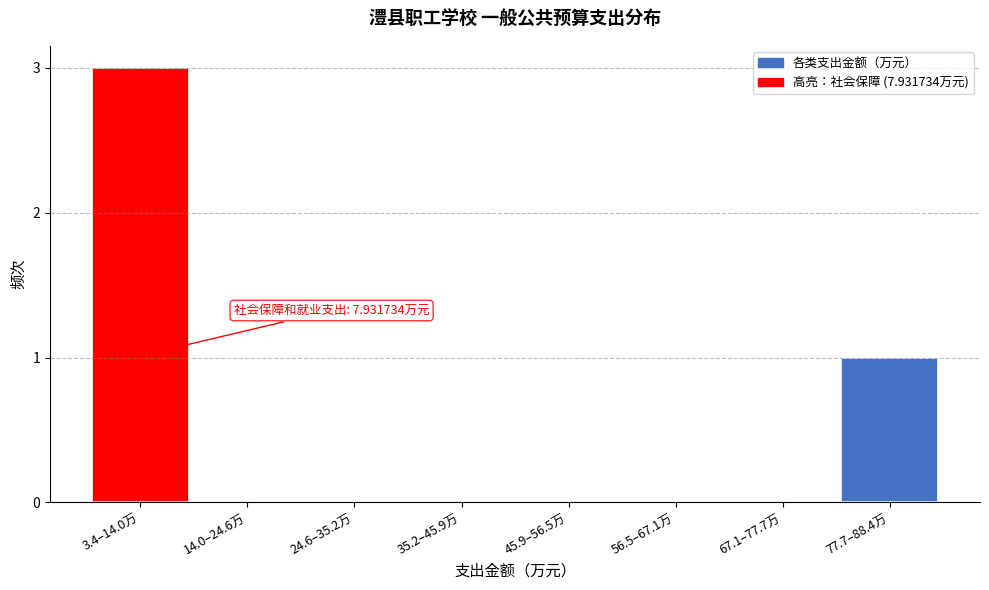

Reading left to right, what are all the values shown in this chart?

3.4–14.0万=3	14.0–24.6万=0	24.6–35.2万=0	35.2–45.9万=0	45.9–56.5万=0	56.5–67.1万=0	67.1–77.7万=0	77.7–88.4万=1